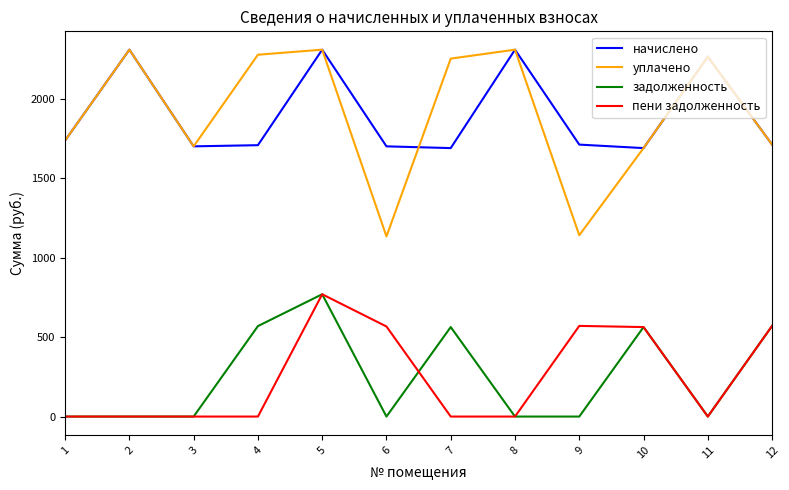

The уплачено series shows 2309.6 at 8. True or false?

True